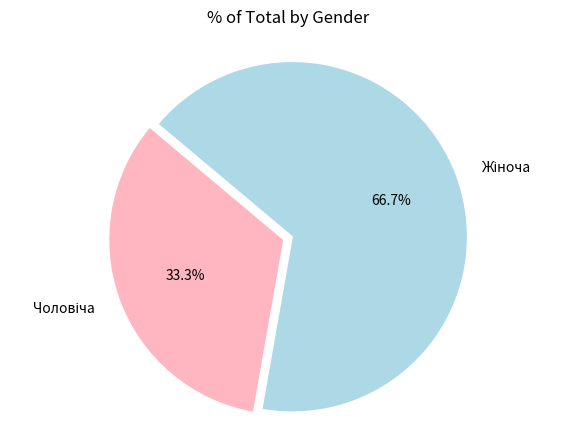

Is there any slice that represents more than half of the pie?

Yes